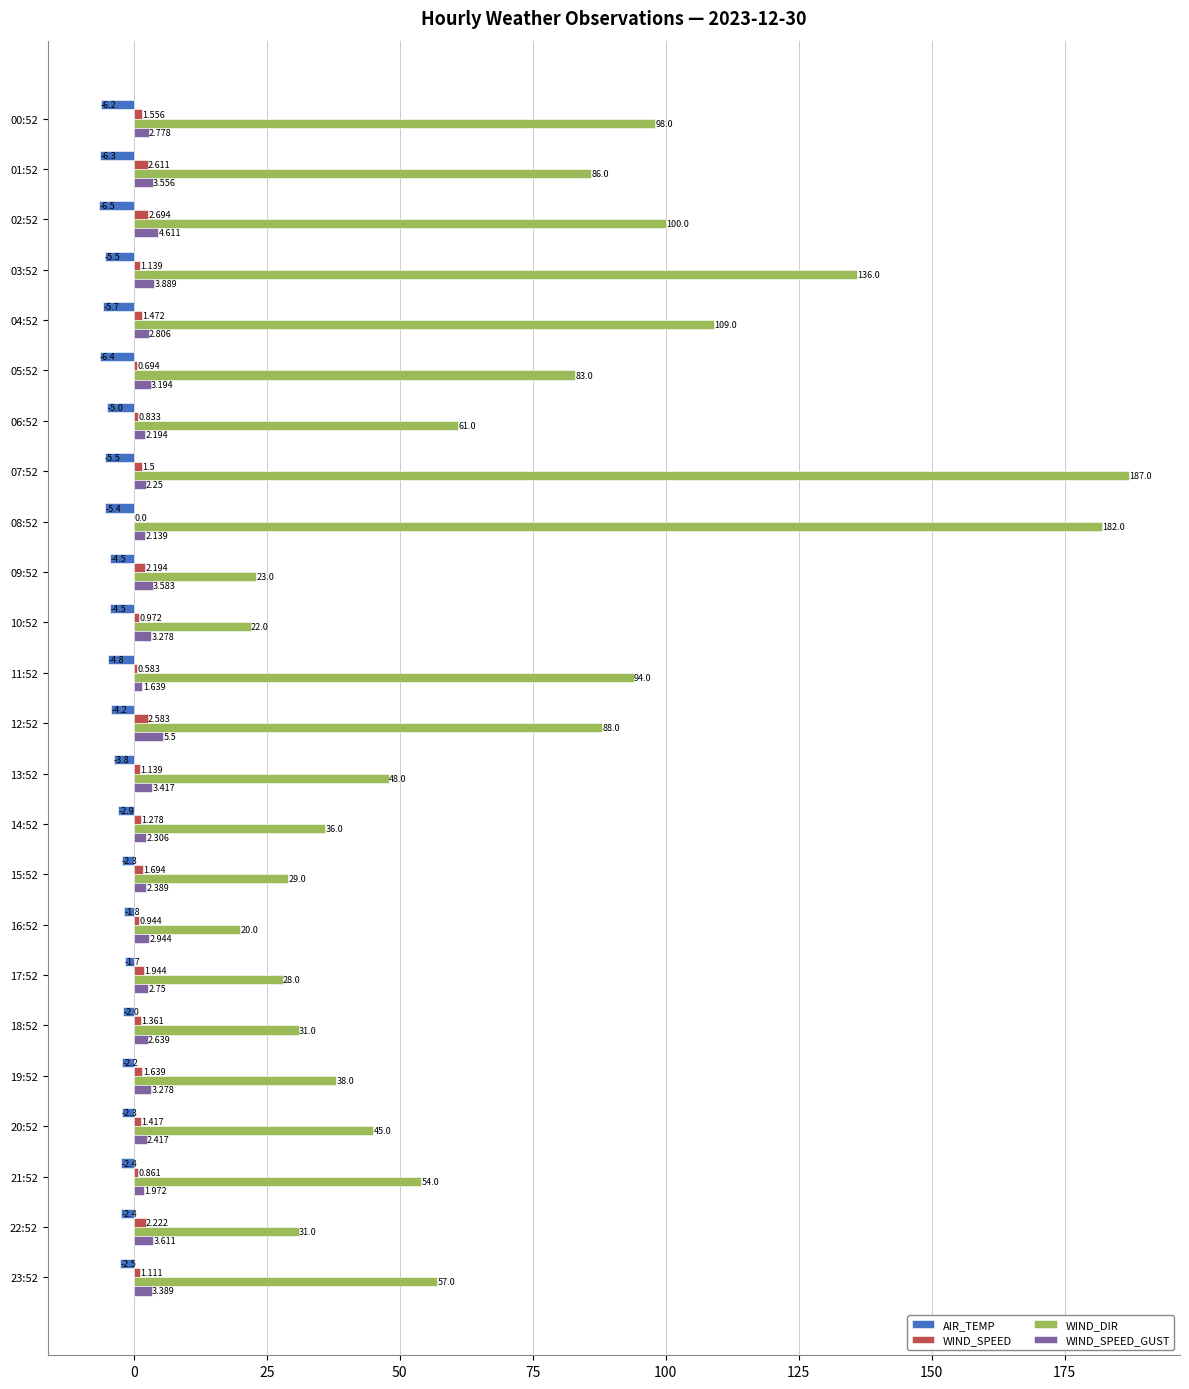

Which series has the largest total across all categories?

WIND_DIR